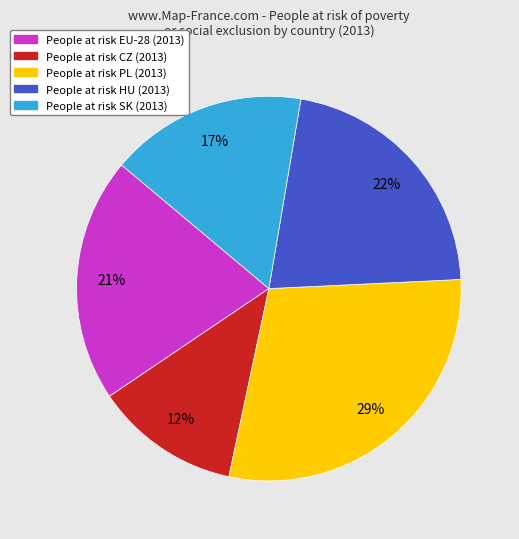

Is there a majority slice in this chart?

No